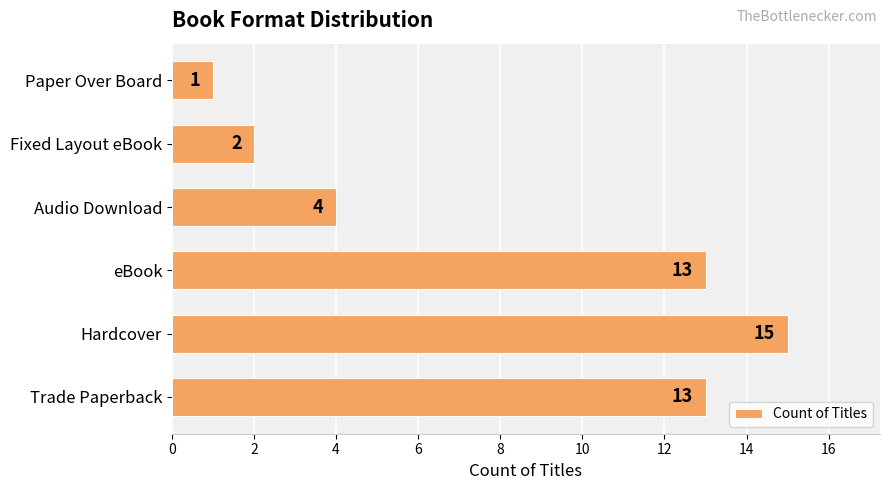

The value at Paper Over Board is 0. True or false?

False